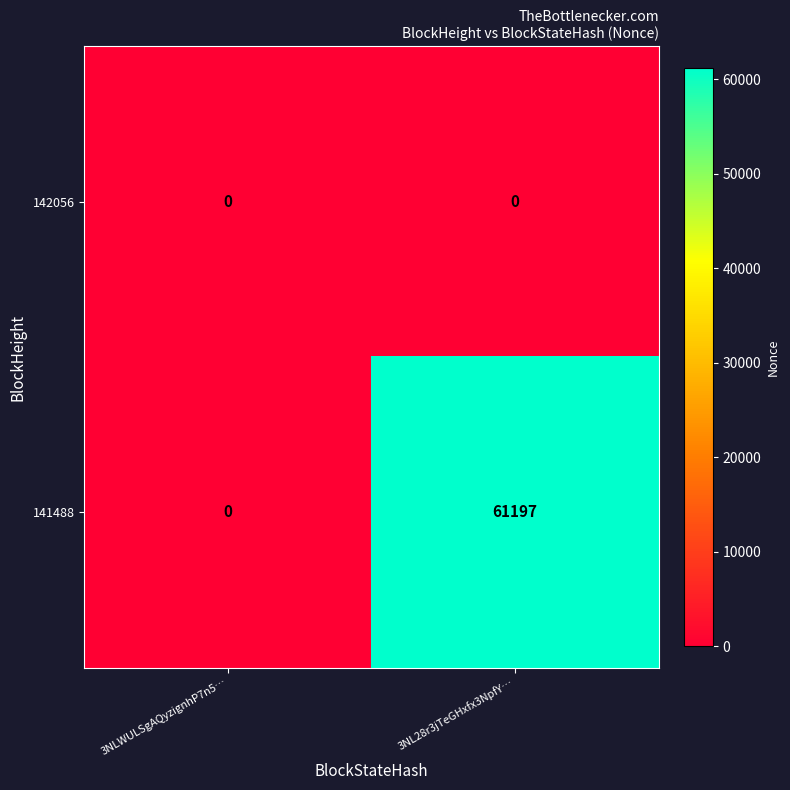

The 141488 series shows 90477 at 3NL28r3jTeGHxfx3NpfY…. True or false?

False